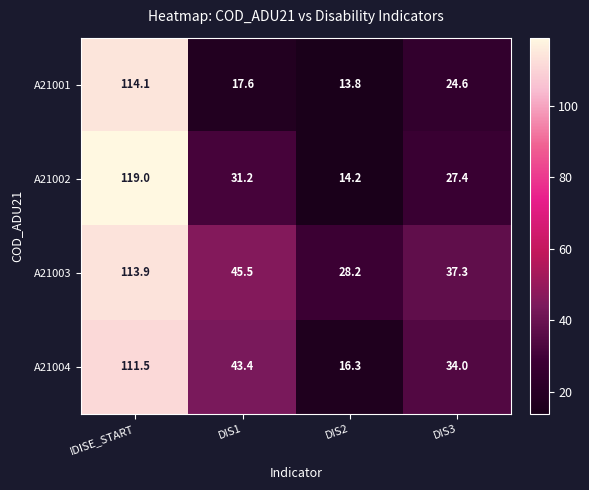

Reading left to right, transcribe all the data shown in this chart.

A21001: 114.1	17.6	13.8	24.6
A21002: 119.0	31.2	14.2	27.4
A21003: 113.9	45.5	28.2	37.3
A21004: 111.5	43.4	16.3	34.0